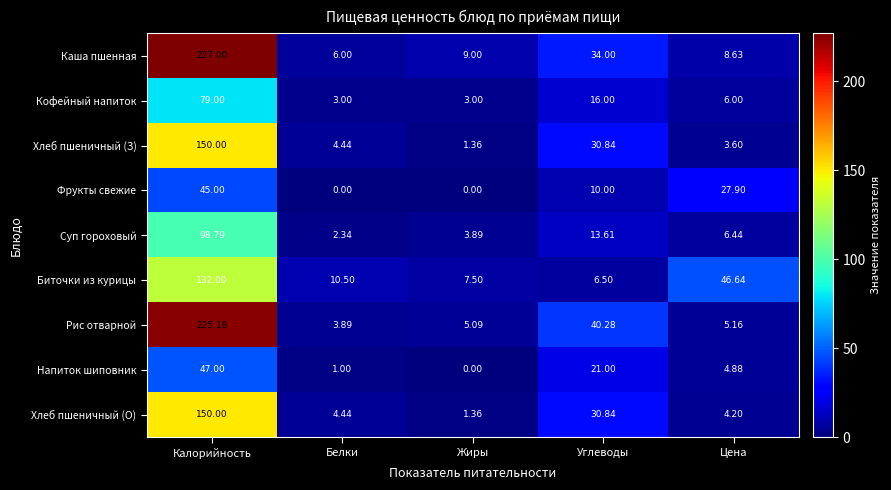

Which series has the largest total across all categories?

Каша пшенная